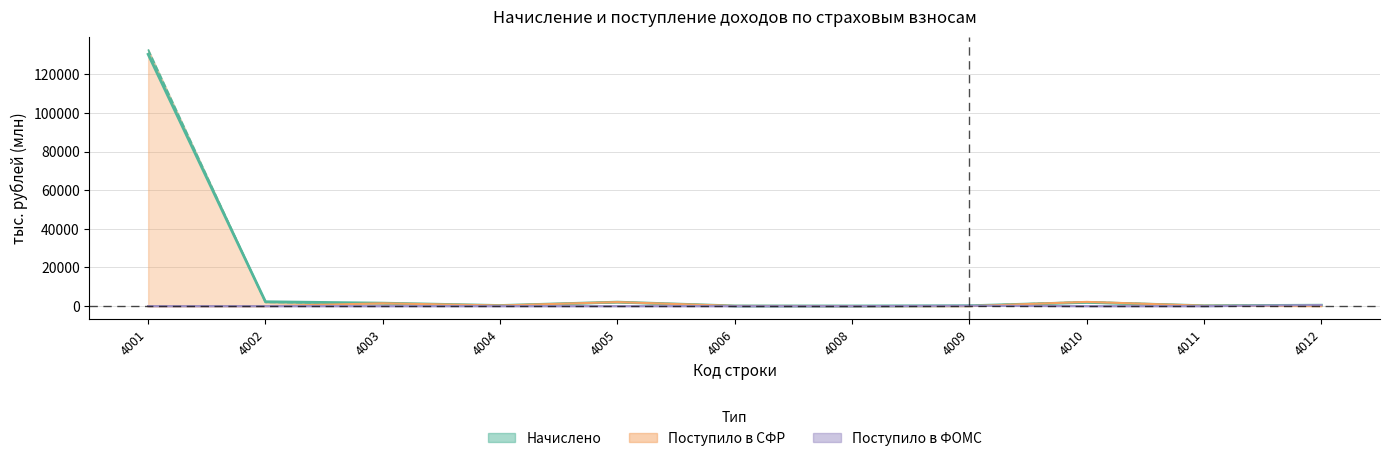

True or false: Поступило в ФОМС has more than 0 interior local peaks.

True